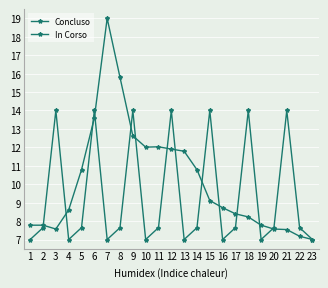

What is the spread (max minus min) of values at 20?

0.1